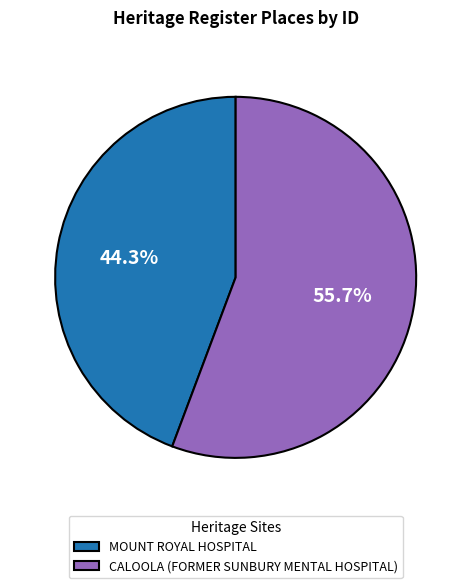

Rank the categories by value from highest to lowest.

CALOOLA (FORMER SUNBURY MENTAL HOSPITAL), MOUNT ROYAL HOSPITAL